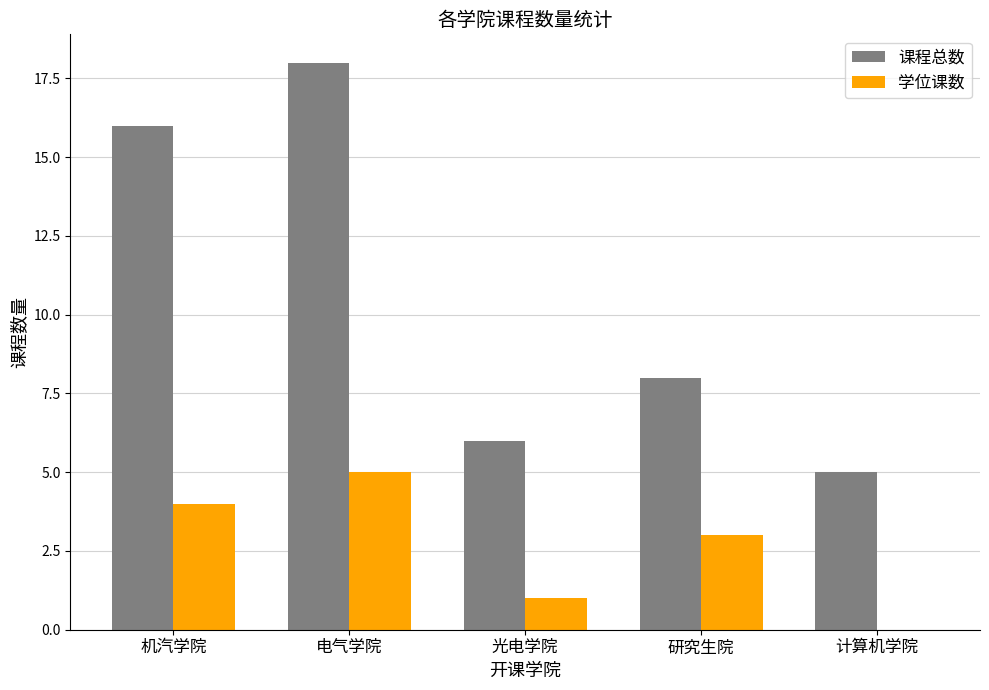

What is the maximum value for 课程总数?

18